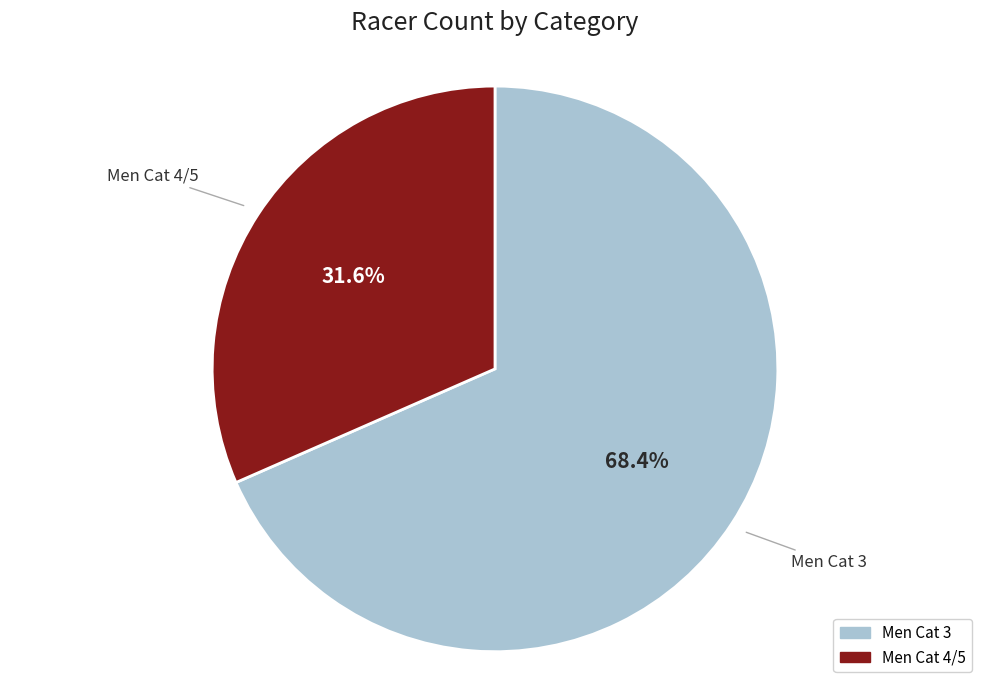

What is the smallest slice in the pie chart?

Men Cat 4/5